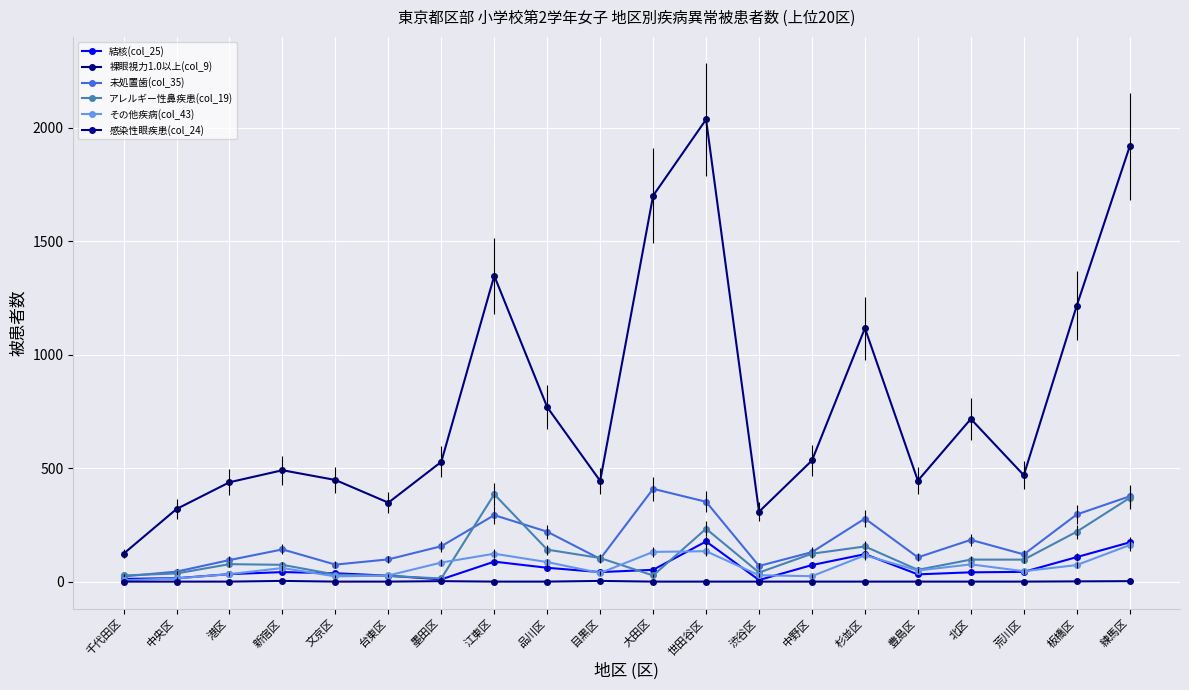

What are all the series names shown in the legend?

結核(col_25), 裸眼視力1.0以上(col_9), 未処置歯(col_35), アレルギー性鼻疾患(col_19), その他疾病(col_43), 感染性眼疾患(col_24)